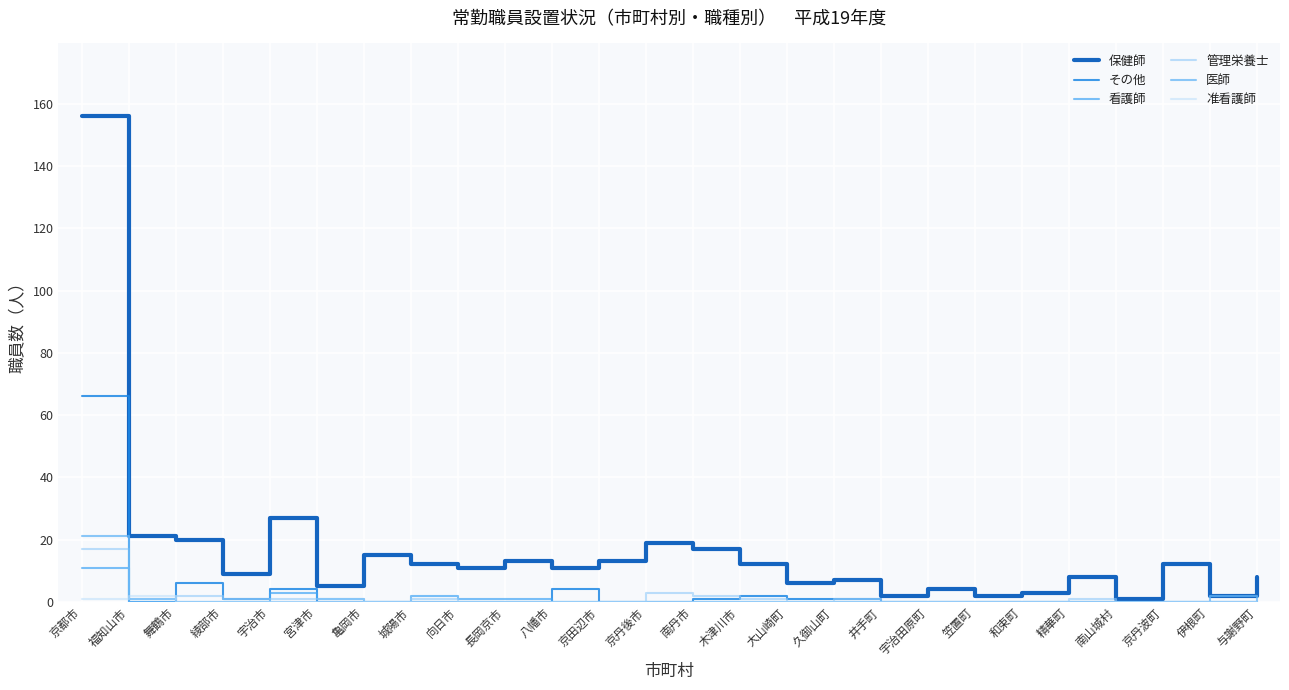

What is the maximum value for 管理栄養士?

17